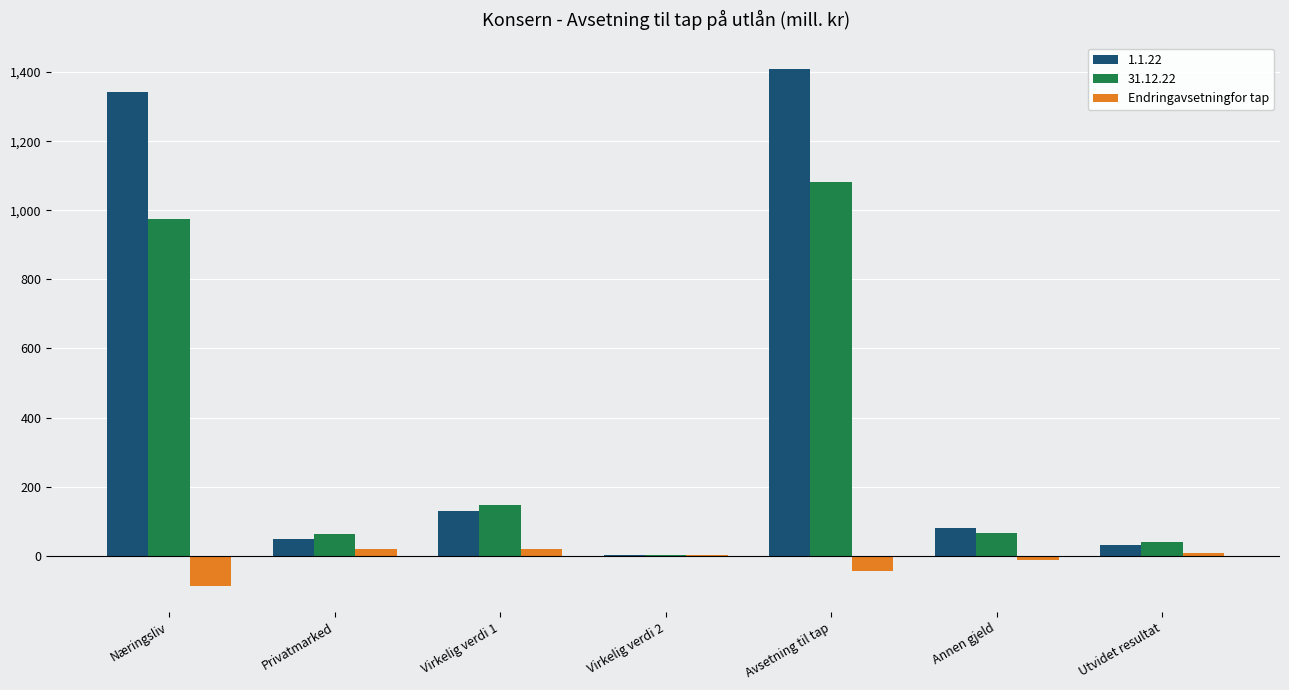

How many series are shown in this chart?

3